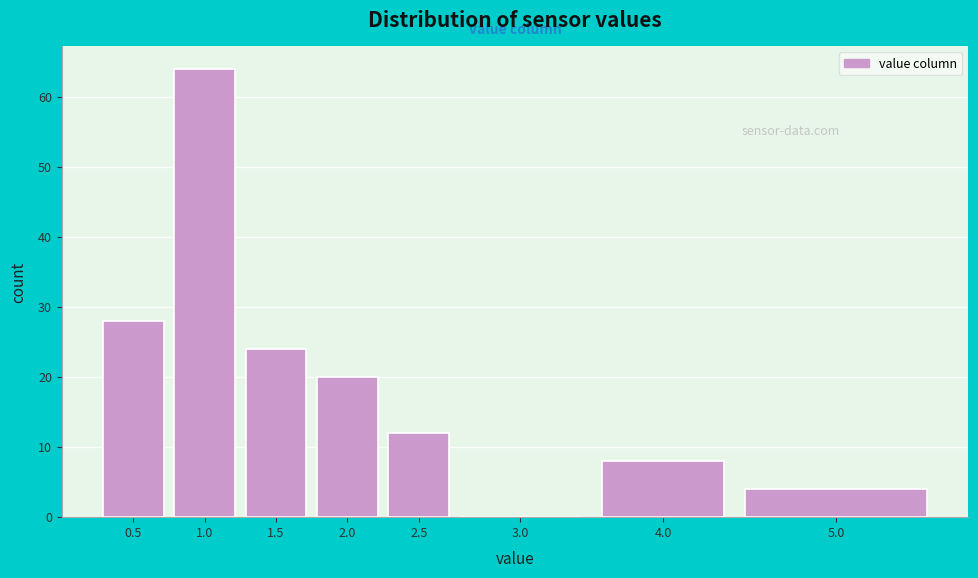

Reading left to right, extract all data points from this chart.

0.5=28	1.0=64	1.5=24	2.0=20	2.5=12	3.0=0	4.0=8	5.0=4